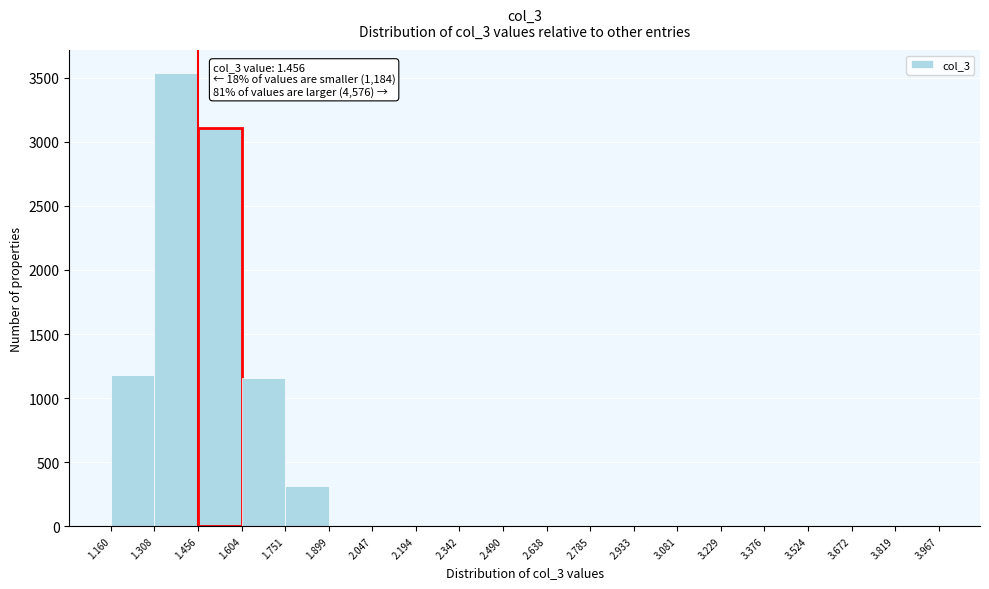

Over which range of the x-axis is the bar tallest?

1.308 to 1.456